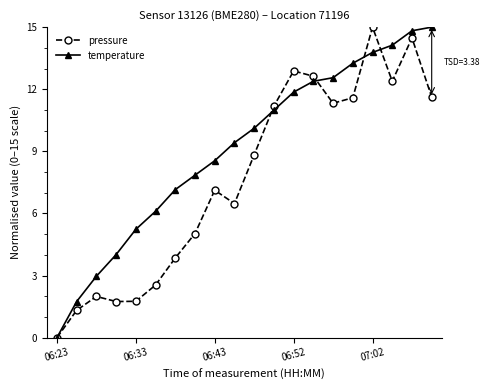

Does the chart display data point markers on the line(s)?

Yes